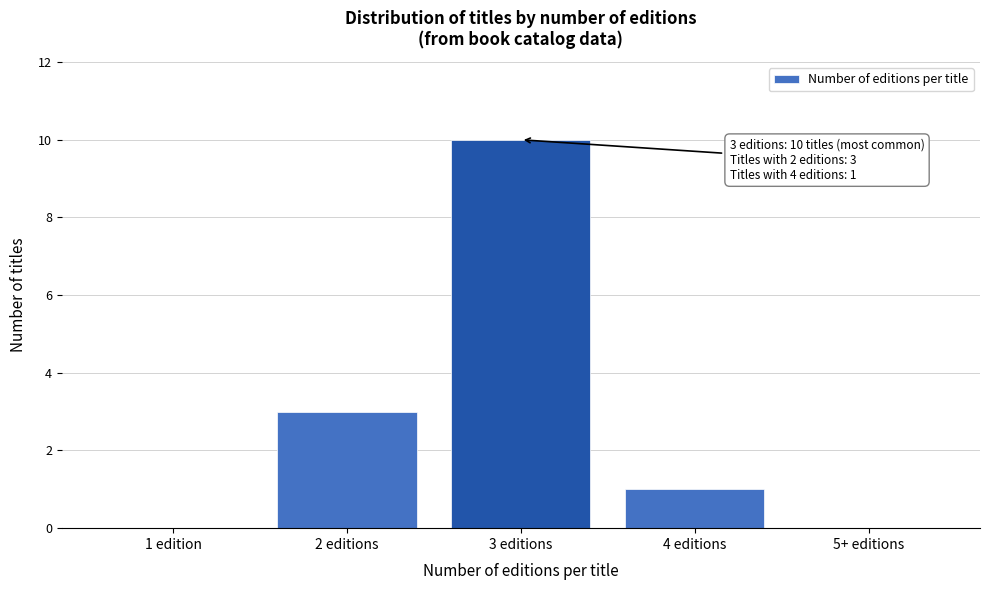

Reading right to left, extract all data points from this chart.

5+ editions=0	4 editions=1	3 editions=10	2 editions=3	1 edition=0